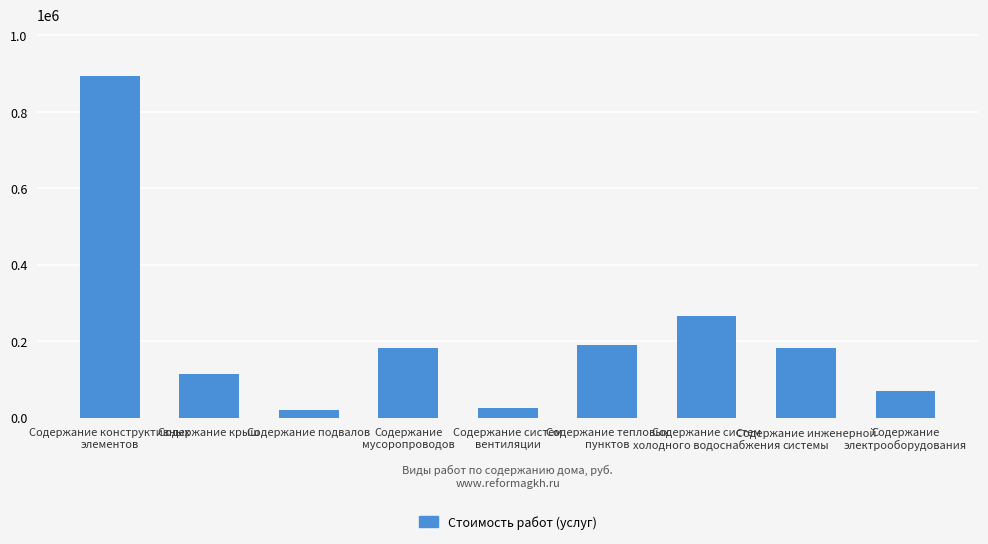

The chart shows a value of 337619 at Содержание тепловых
пунктов. True or false?

False